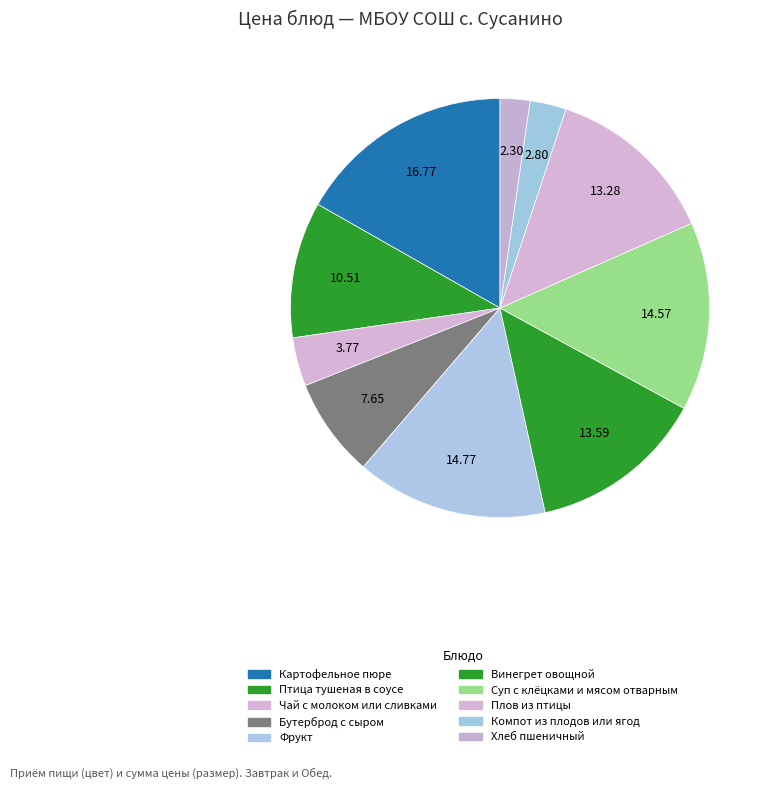

True or false: Чай с молоком или сливками accounts for 1% of the total.

False